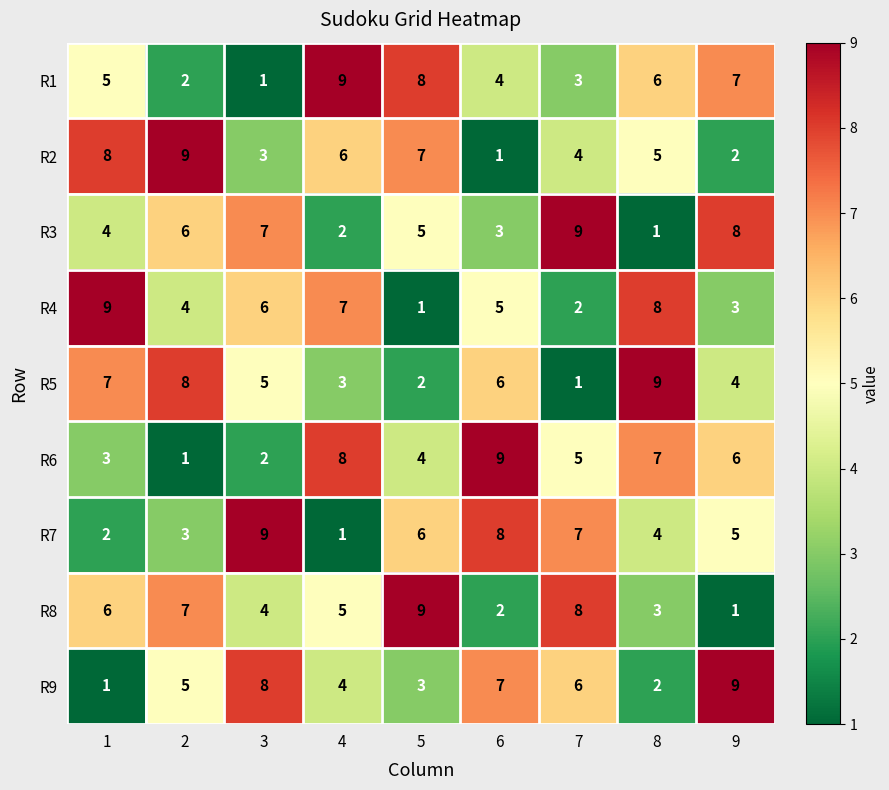

What is the approximate value of R5 at 1?

7